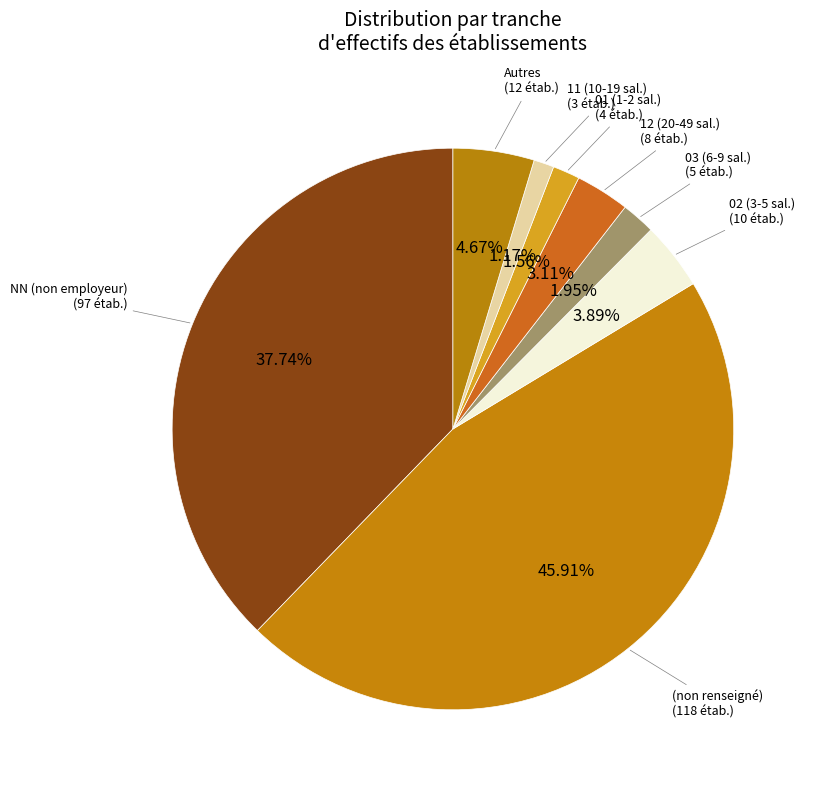

How many slices are in this pie chart?

8